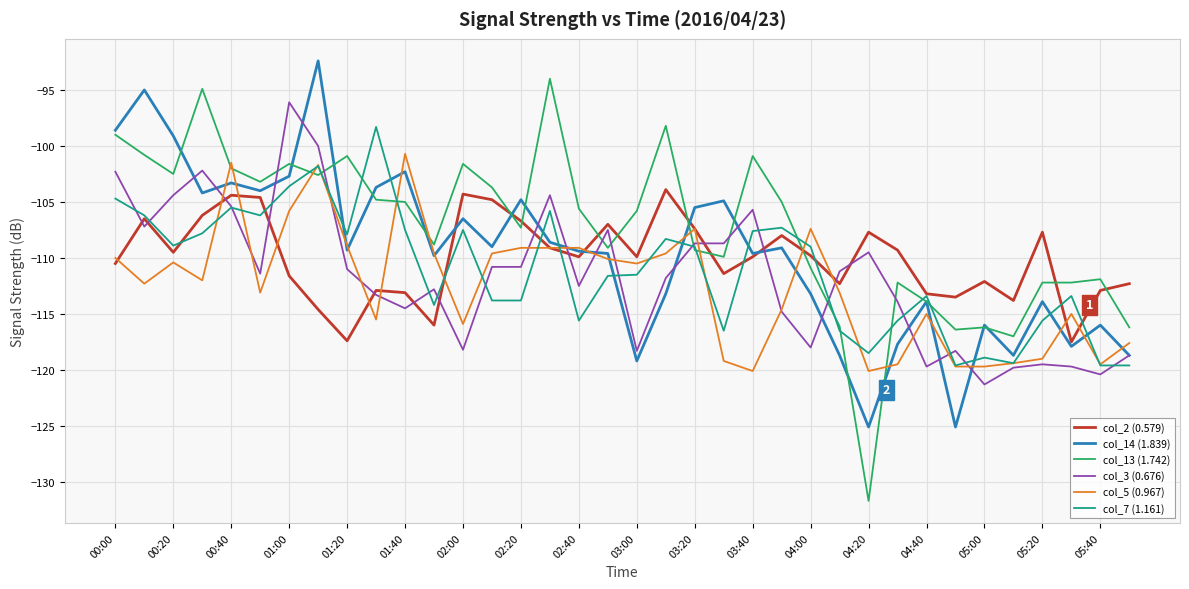

Which series has the largest range (max minus min)?

col_13 (1.742)